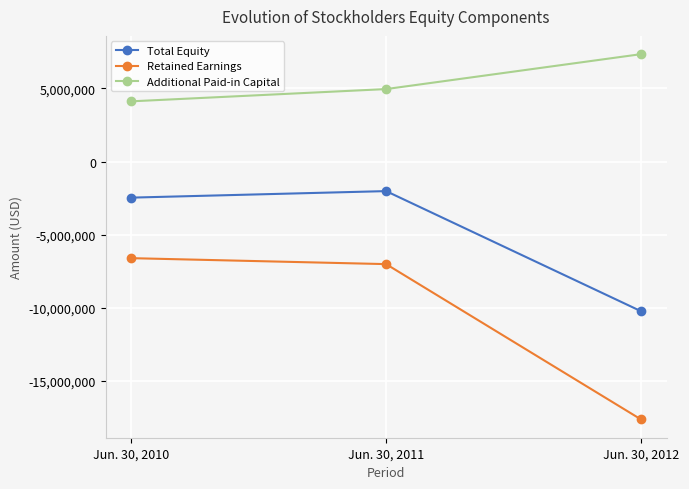

What is the difference between the highest and lowest values at Jun. 30, 2010?

10734239